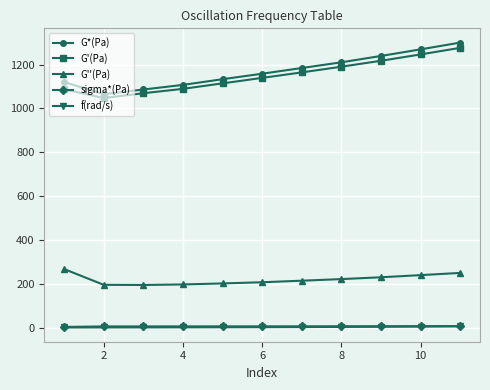

At how many categories does at least one series exceed 963?

11